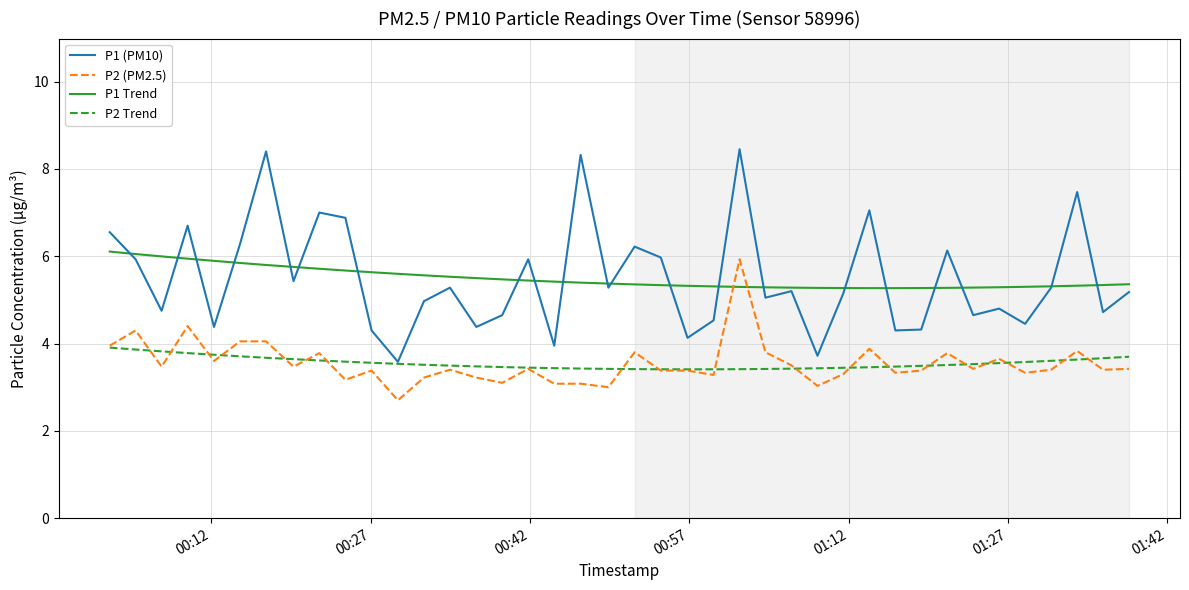

True or false: P1 (PM10) and P2 (PM2.5) intersect in this chart.

False